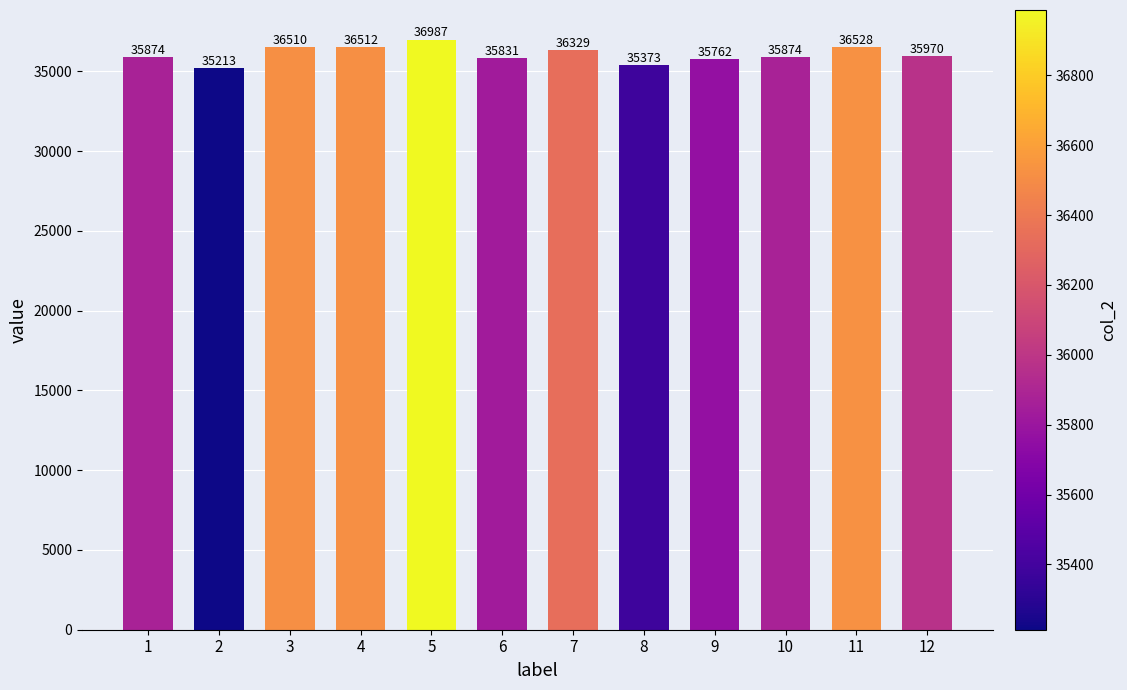

What is the value of the 12th bar from the left?

35970